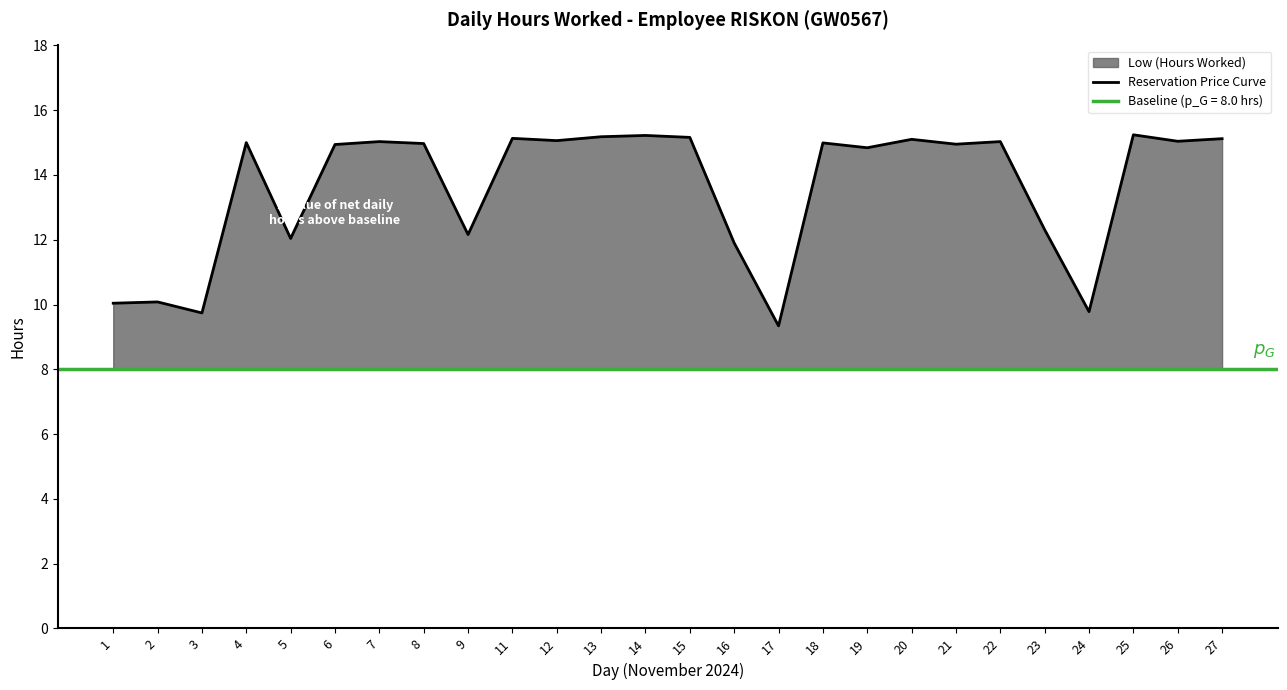

Reading left to right, list all the values displayed in this chart.

10.0	10.1	9.7	15.0	12.0	14.9	15.0	15.0	12.2	15.1	15.1	15.2	15.2	15.2	11.9	9.3	15.0	14.8	15.1	14.9	15.0	12.3	9.8	15.2	15.0	15.1